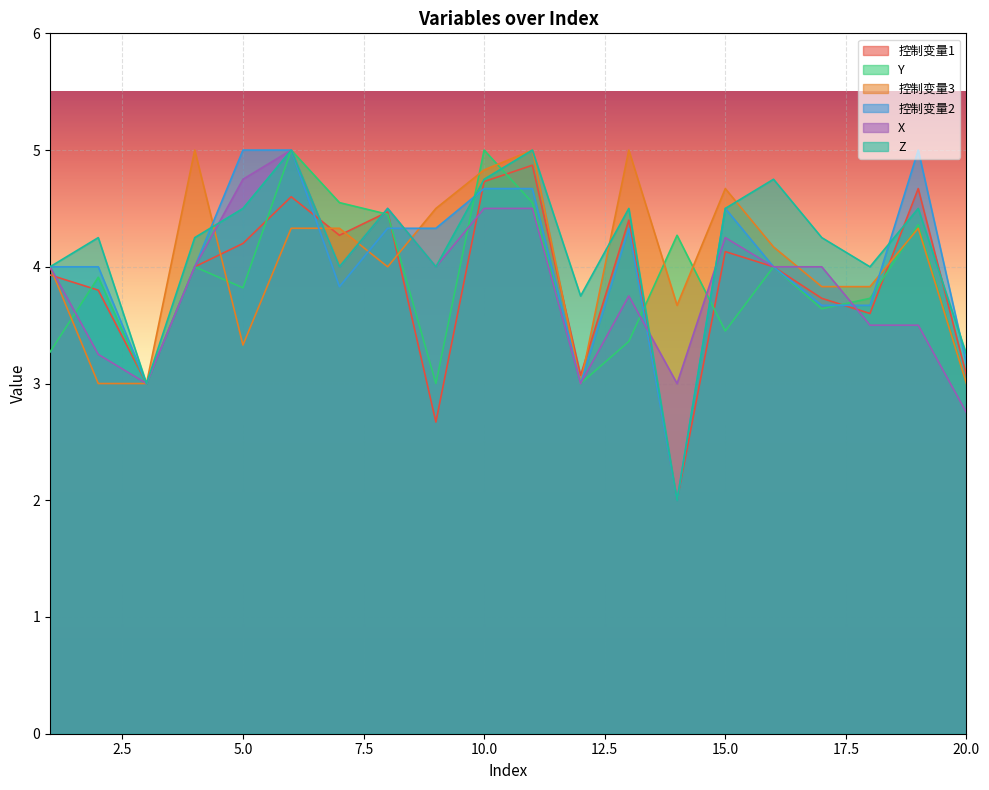

What is the value of the Z point at the 10th from the left?

4.8